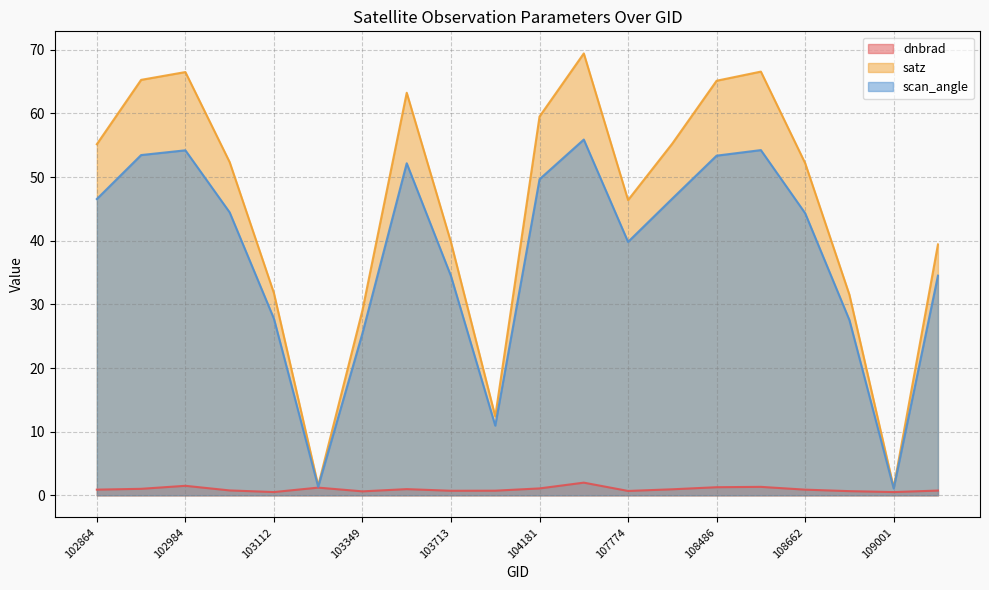

The scan_angle series shows 23.9 at 103586. True or false?

False